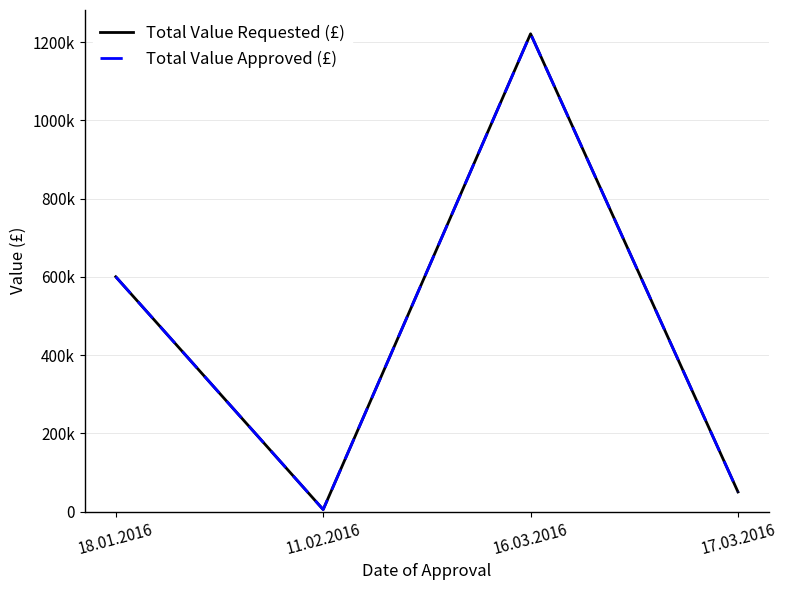

Is this an area chart (filled region under the line)?

No